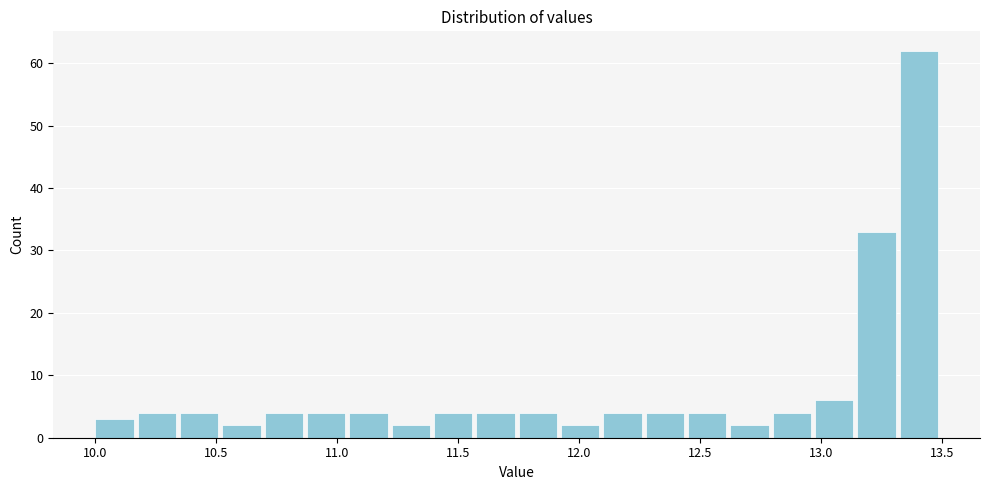

Read against the x-axis, roughly where is the centre of the tallest bar?

13.40